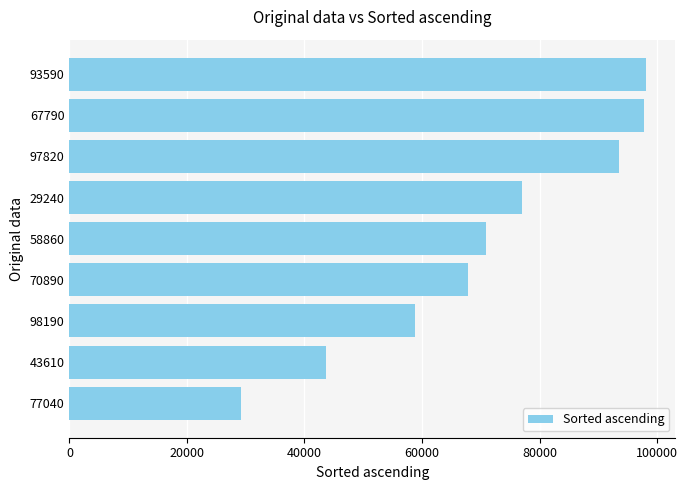

Which category has the lowest value across all series?

77040